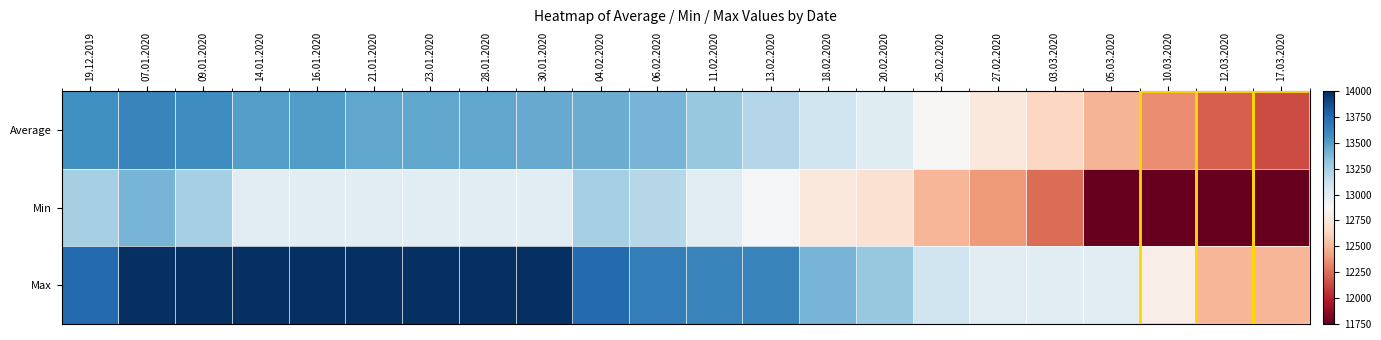

Between 06.02.2020 and 10.03.2020, which series saw the biggest shift?

Min